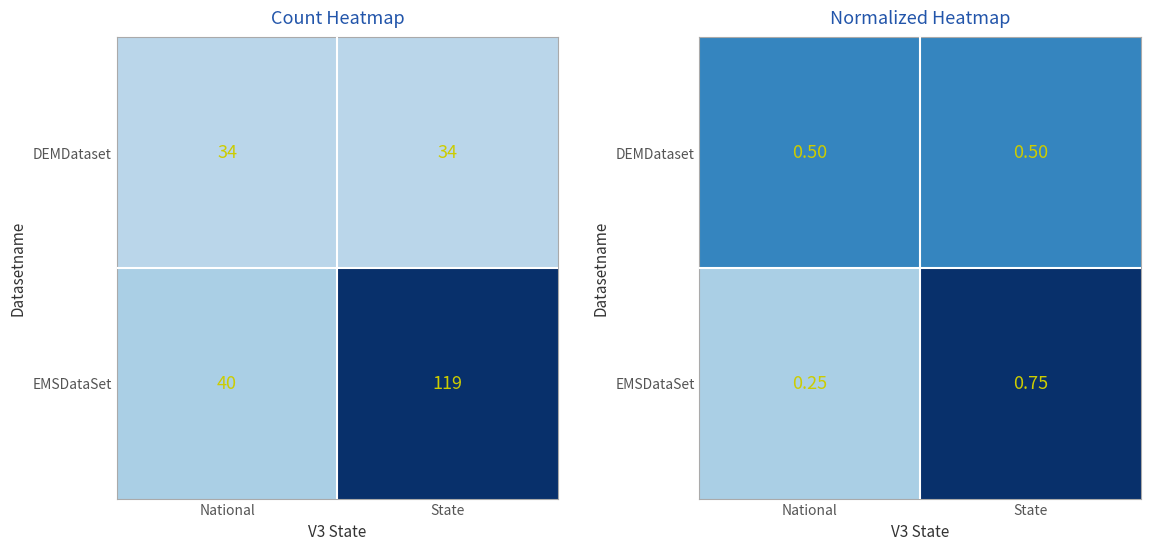

What is the sum of all EMSDataSet values?

1.0